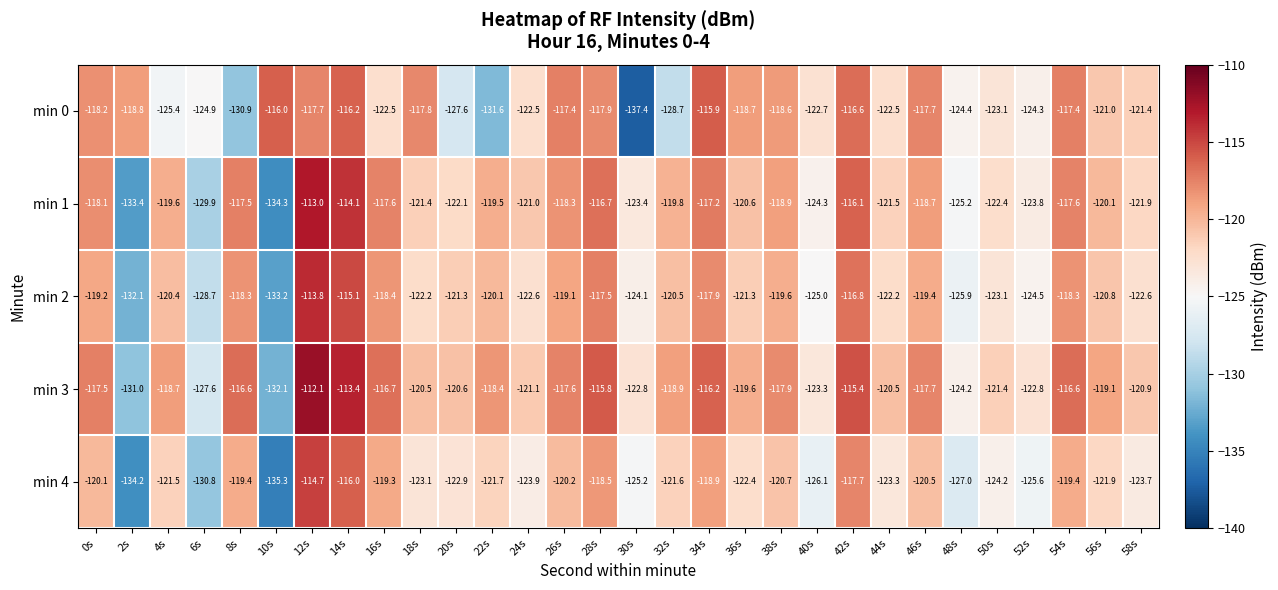

Which series has the largest range (max minus min)?

min 0